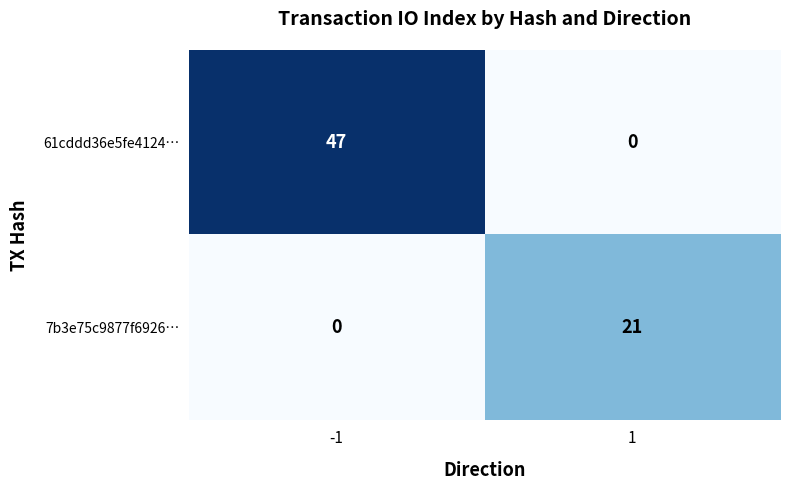

What is the sum of all 7b3e75c9877f6926… values?

21